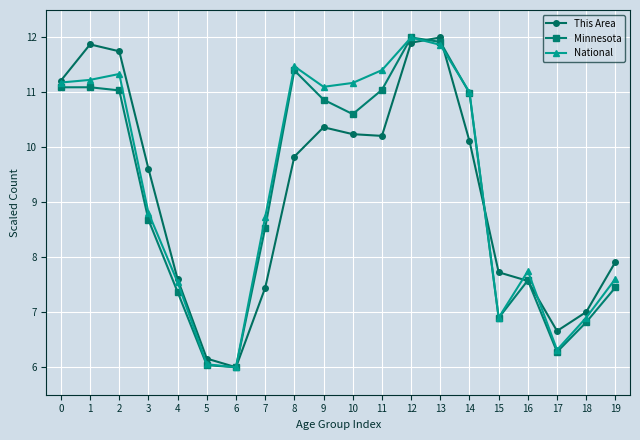

What is the value of the National point at the 9th from the left?

11.5